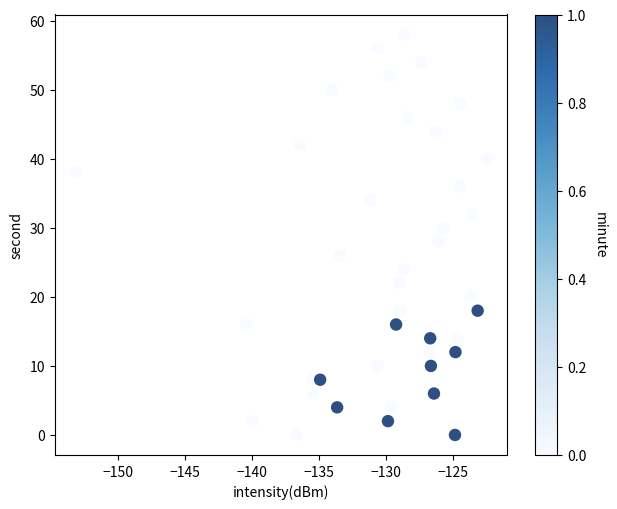

What is the range of Y values (max minus min)?

58